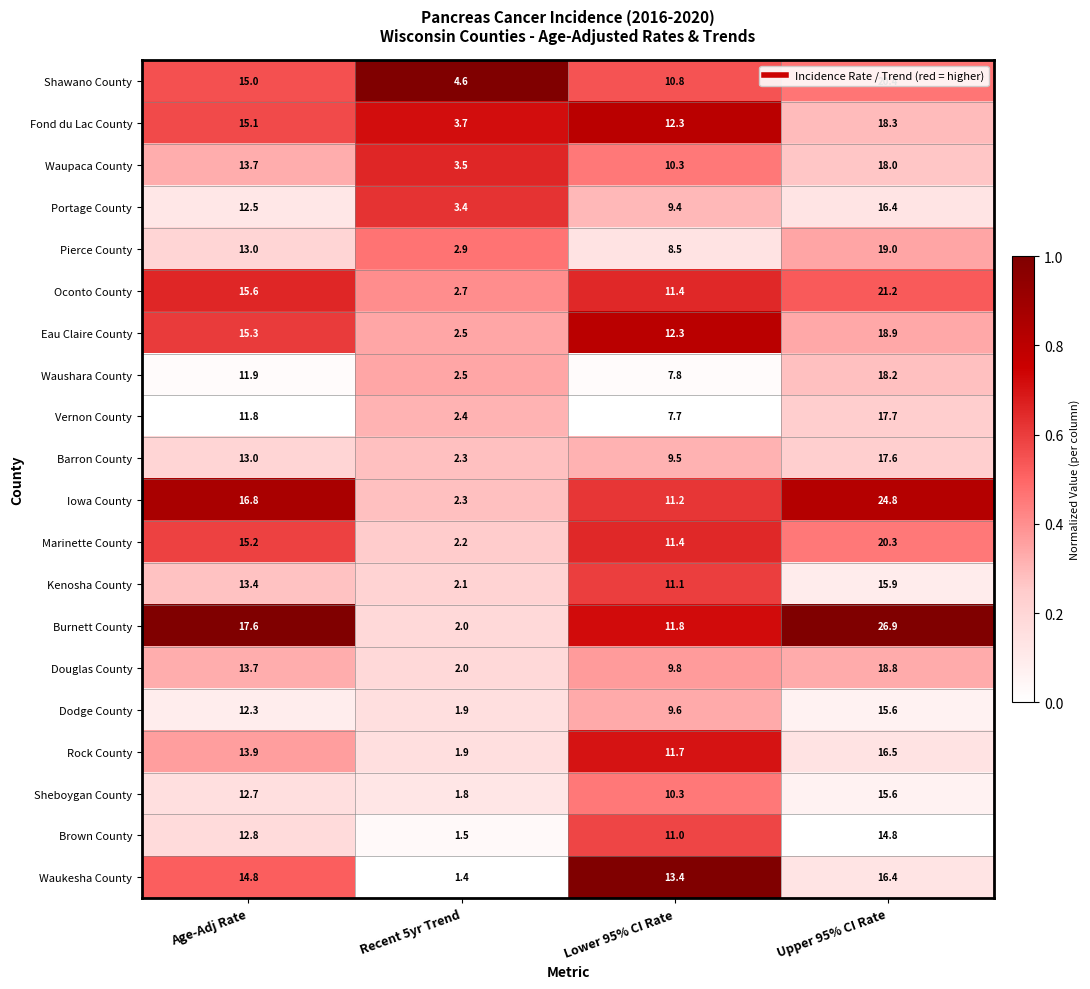

At which label is Waukesha County closest to 8?

Lower 95% CI Rate